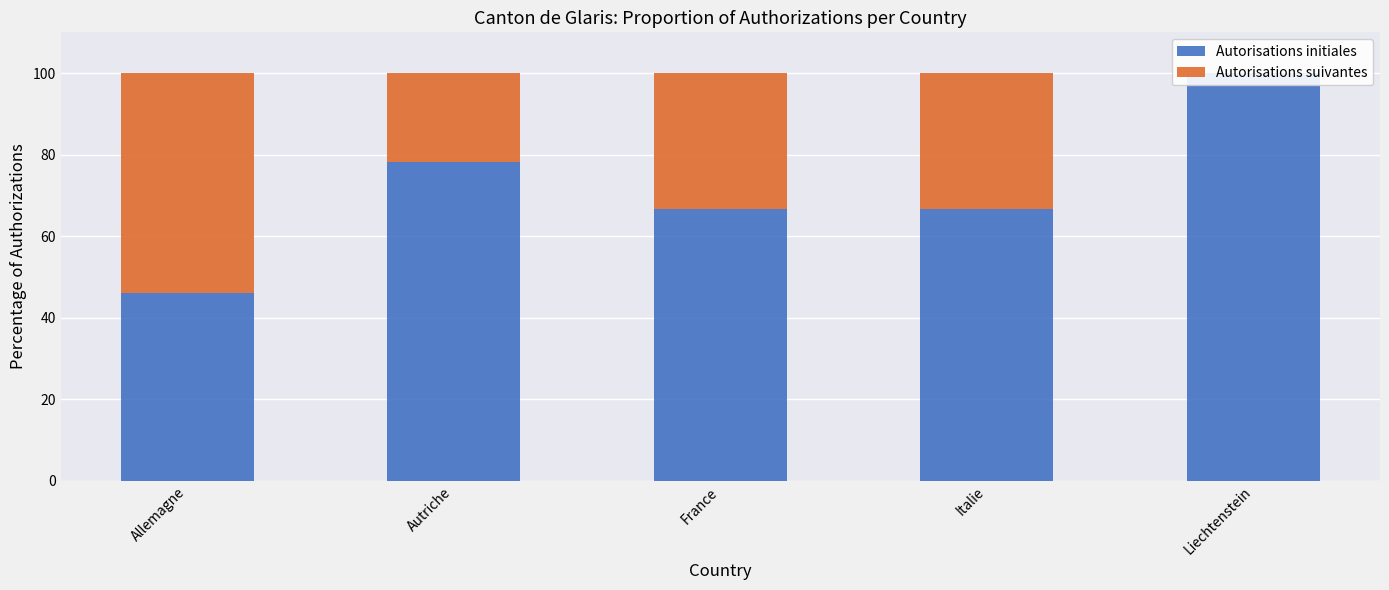

List the labels in order of Autorisations suivantes value, largest first.

Allemagne, France, Italie, Autriche, Liechtenstein